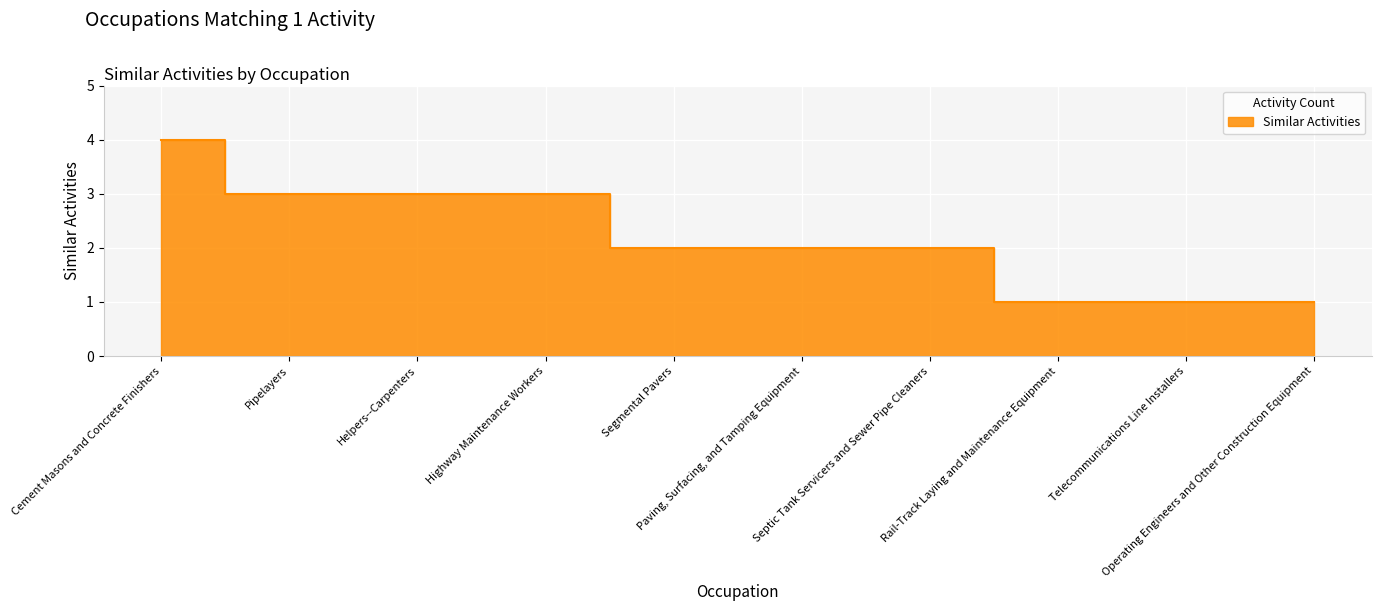

What is the label of the 10th point from the right?

Cement Masons and Concrete Finishers